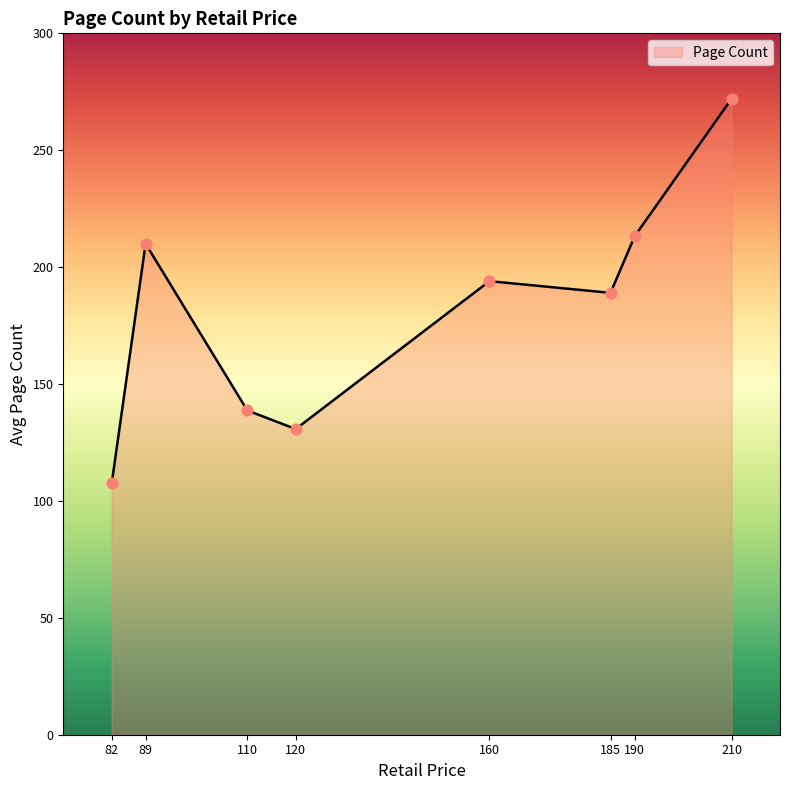

Between 160 and 89, which is larger?

89